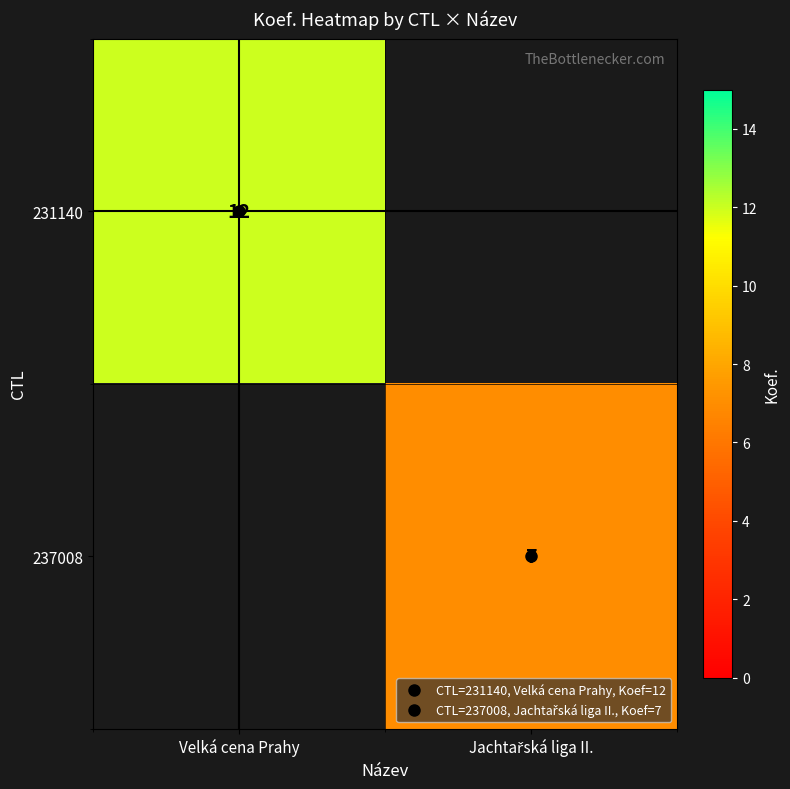

Where is 231140 nearest to the value 12?

Velká cena Prahy